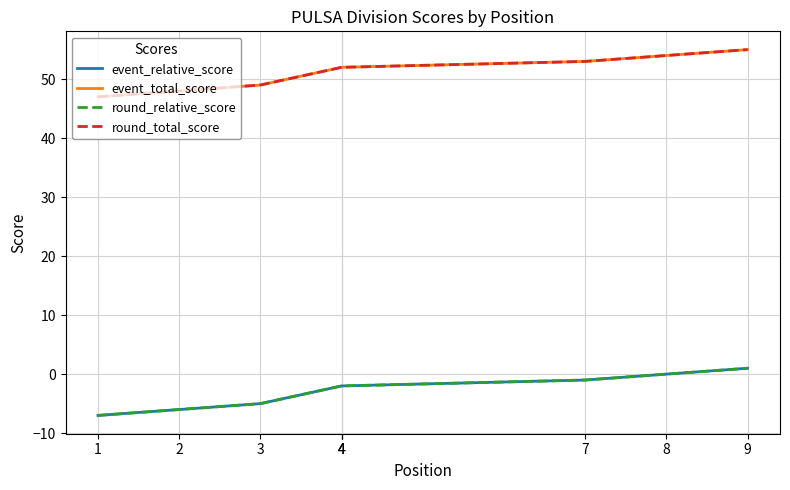

Rank the categories by round_total_score value from highest to lowest.

9, 8, 7, 4, 4, 4, 3, 2, 1